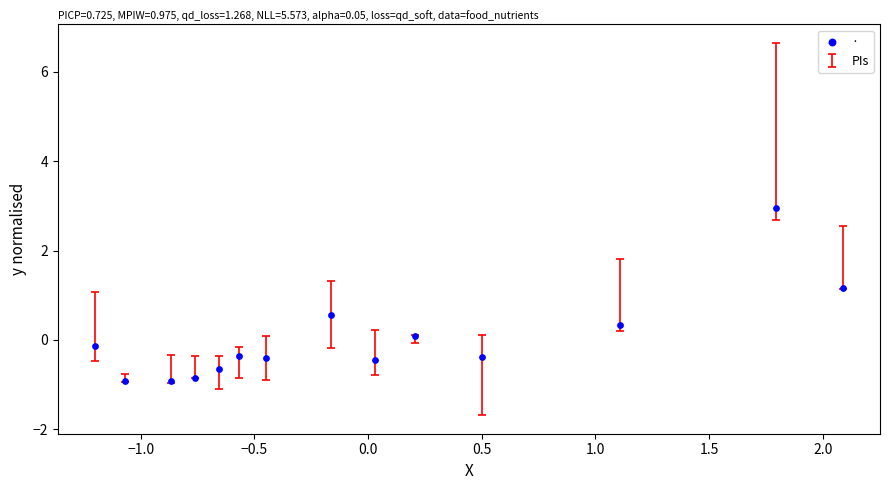

What Y value in the scatter plot is closest to 1?

1.2